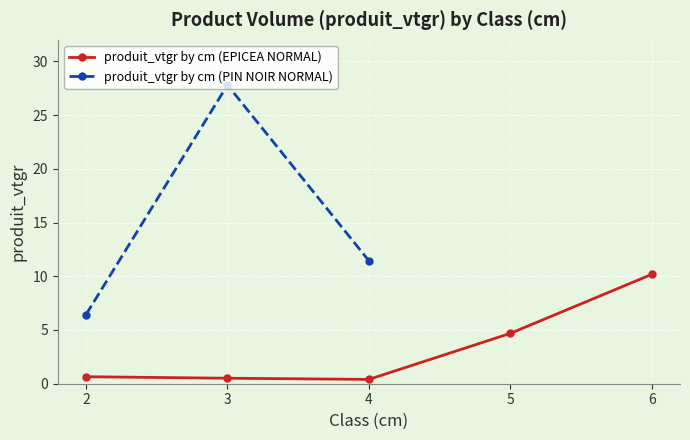

What is the sum of all produit_vtgr by cm (EPICEA NORMAL) values?

16.4